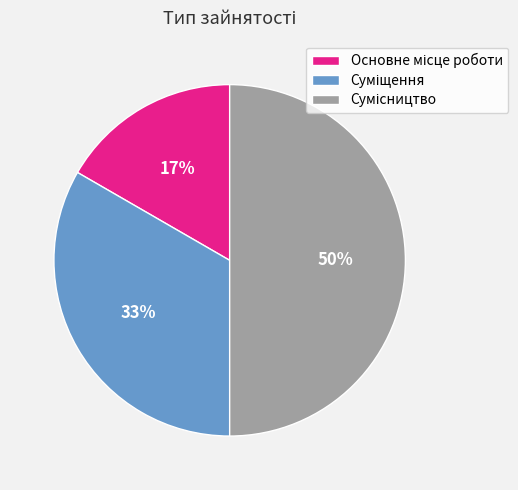

How many slices are in this pie chart?

3